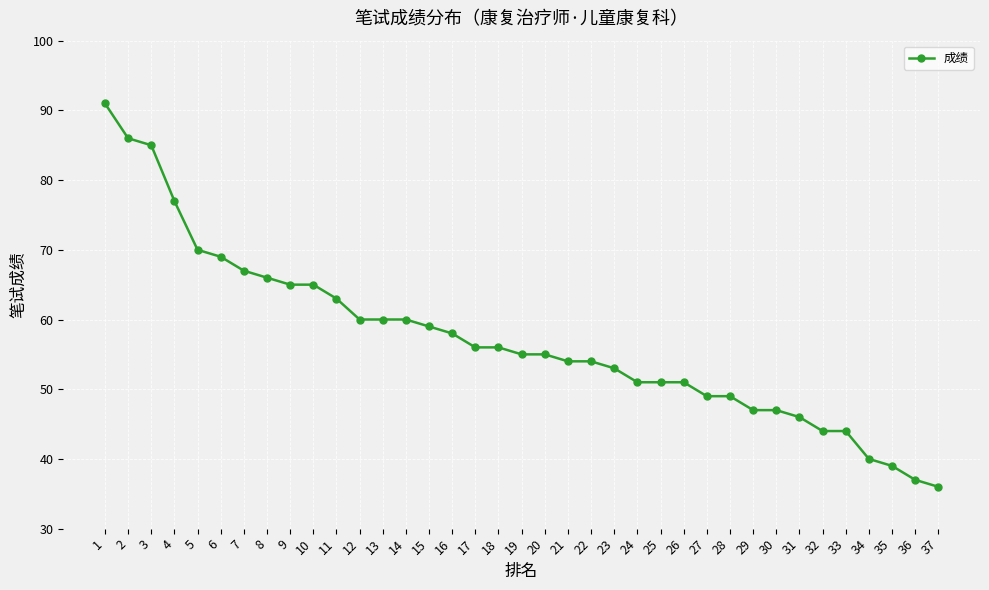

What is the value of the 9th point from the left?

65